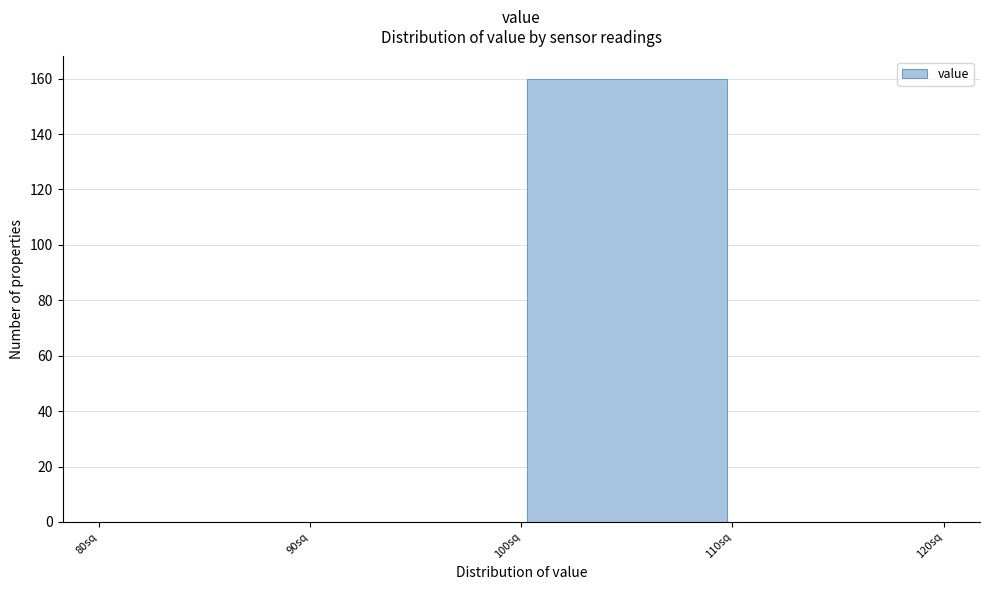

How tall is the bar that spans 100 to 110 on the x-axis? The values are not printed on the chart, so give them approximately, as read against the axis.

160